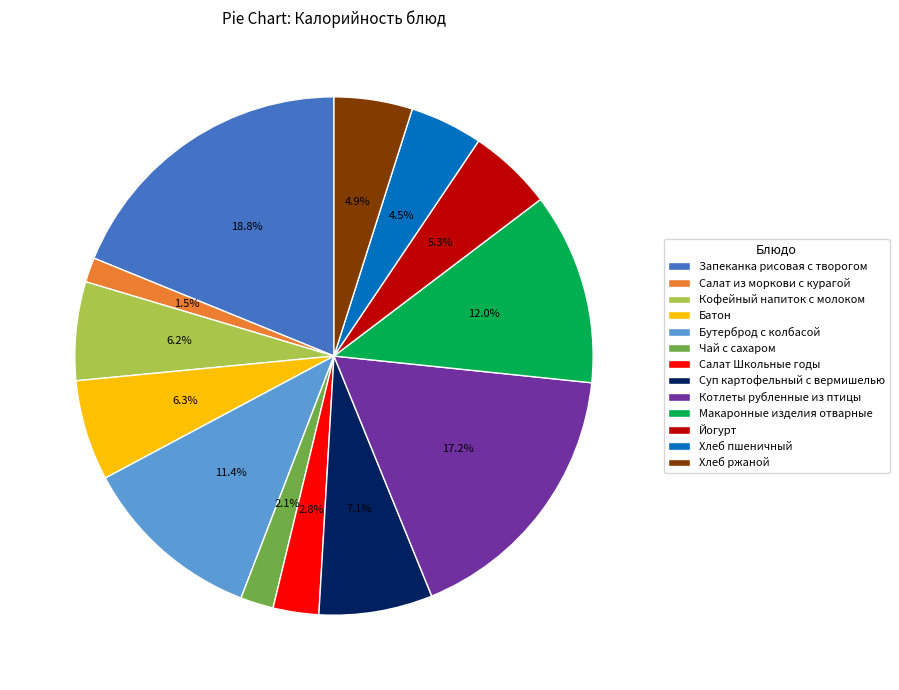

What is the ratio of the value at Салат Школьные годы to the value at Суп картофельный с вермишелью?

0.4